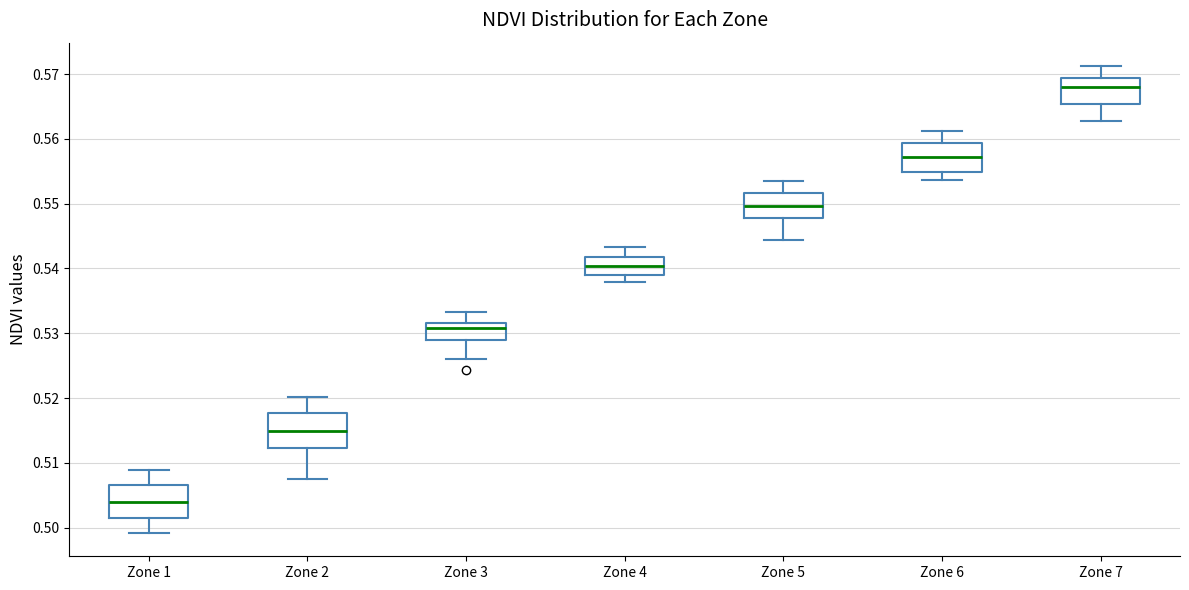

Reading left to right, read every box against the y-axis: the position of its median line, the range the box covers, and the ends of its whiskers. The values are not printed on the chart, so give them approximately, as read against the axis.

Zone 1: median 0.504, box 0.502 to 0.507, whiskers 0.499 to 0.509
Zone 2: median 0.515, box 0.512 to 0.518, whiskers 0.507 to 0.520
Zone 3: median 0.531, box 0.529 to 0.532, whiskers 0.526 to 0.533
Zone 4: median 0.540, box 0.539 to 0.542, whiskers 0.538 to 0.543
Zone 5: median 0.550, box 0.548 to 0.552, whiskers 0.544 to 0.554
Zone 6: median 0.557, box 0.555 to 0.559, whiskers 0.554 to 0.561
Zone 7: median 0.568, box 0.565 to 0.569, whiskers 0.563 to 0.571